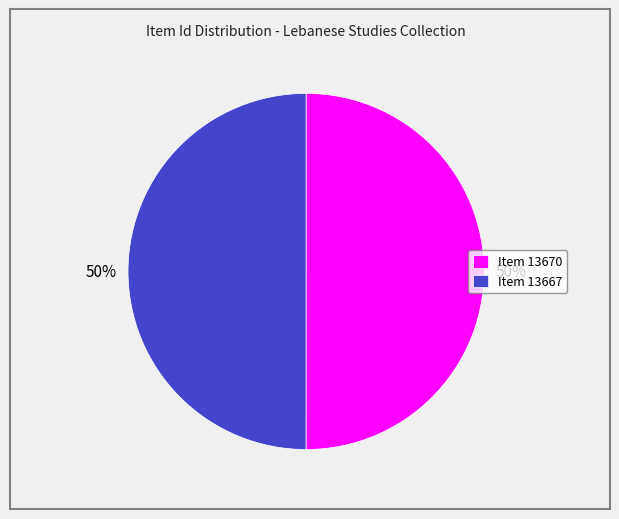

The Item 13667 slice represents 50% of the pie. True or false?

True